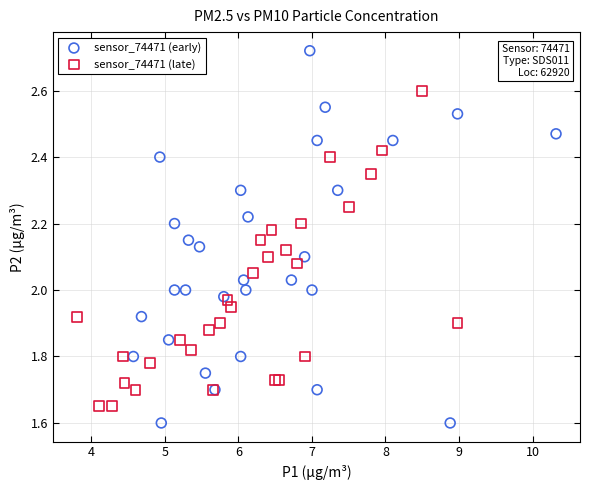

Which series reaches the maximum Y coordinate?

sensor_74471 (early)